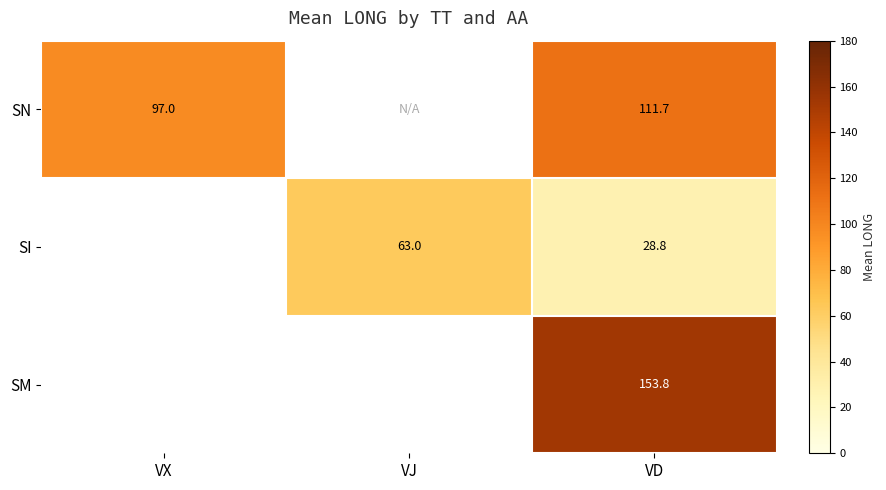

The SN series shows 43.9 at VD. True or false?

False